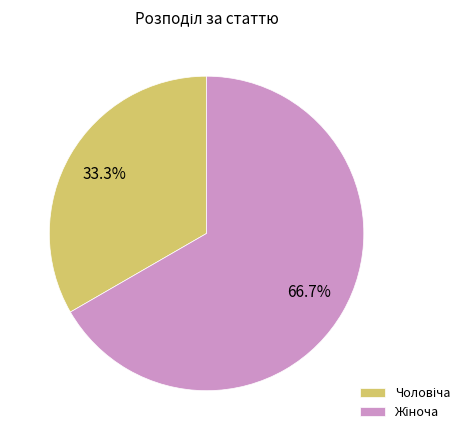

Is there any slice that represents more than half of the pie?

Yes